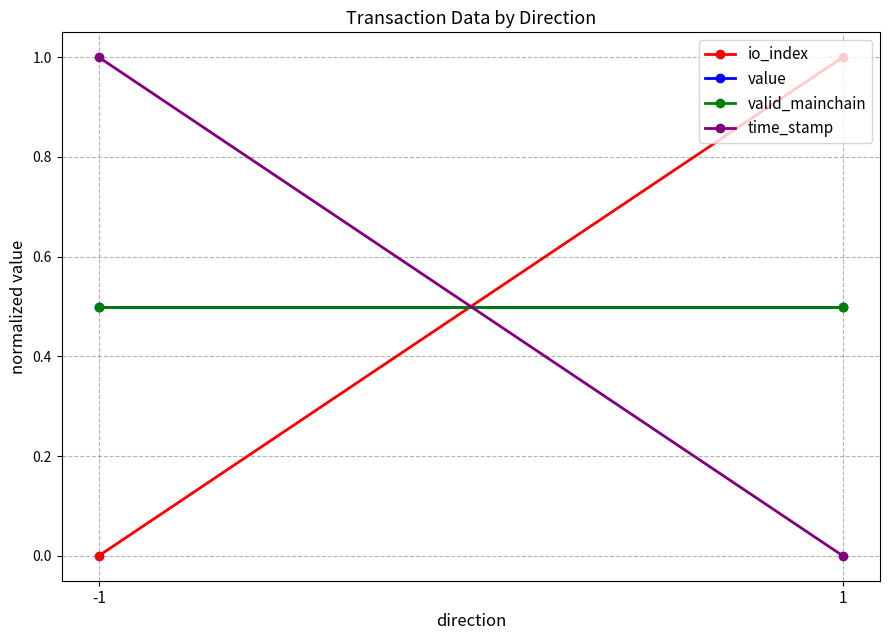

Which series changed the most between -1 and 1?

io_index